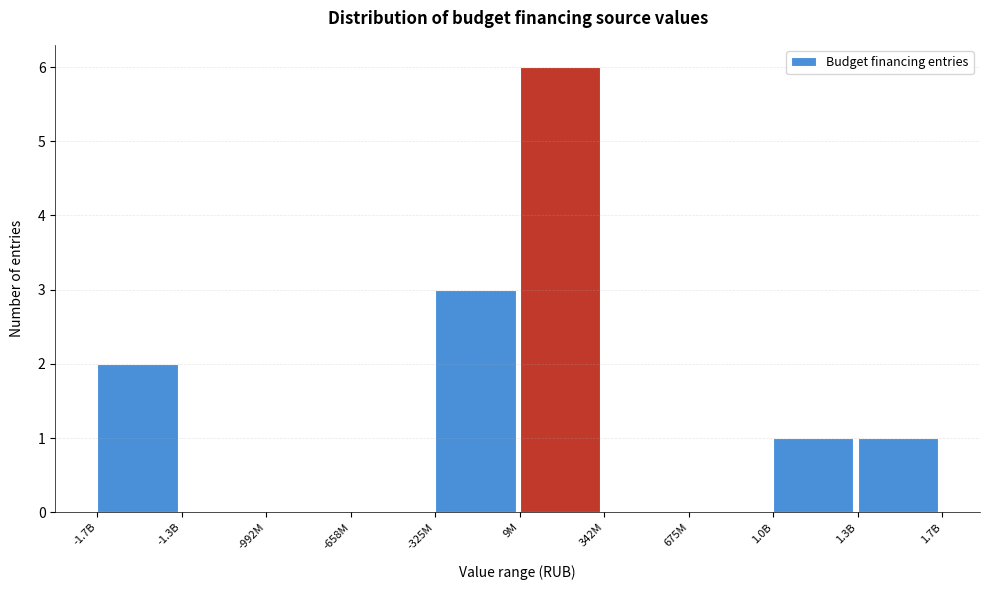

Reading right to left, list all the values displayed in this chart.

1.3B=1	1.0B=1	675M=0	342M=0	9M=6	-325M=3	-658M=0	-992M=0	-1.3B=0	-1.7B=2